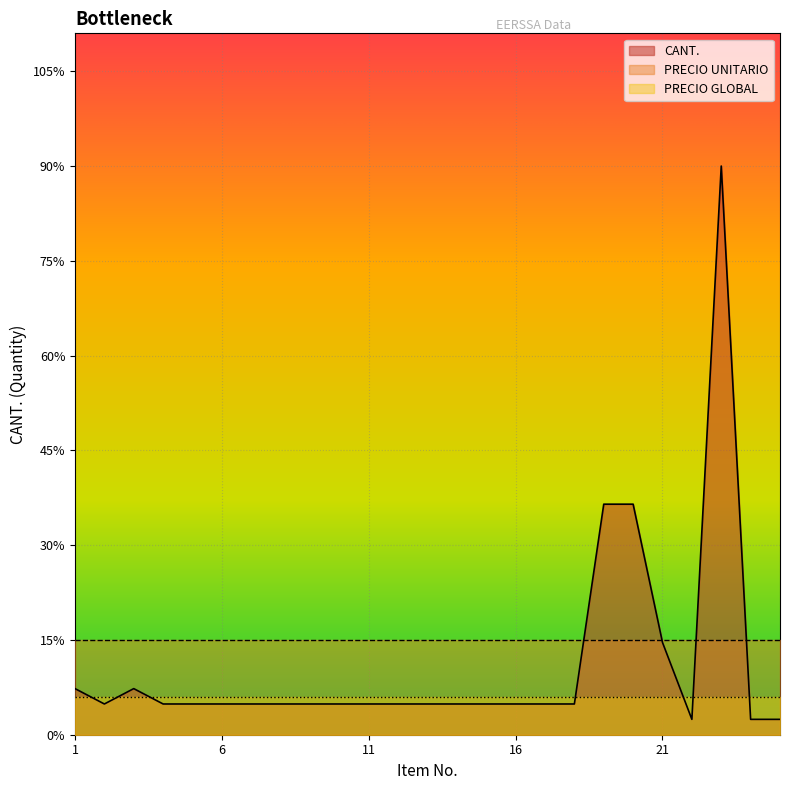

True or false: CANT. and PRECIO GLOBAL cross at least once.

True